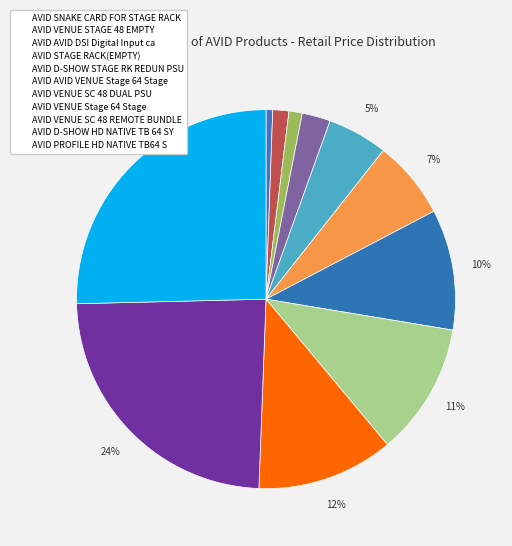

What percentage is the AVID STAGE RACK(EMPTY) slice, to the nearest percent?

2%